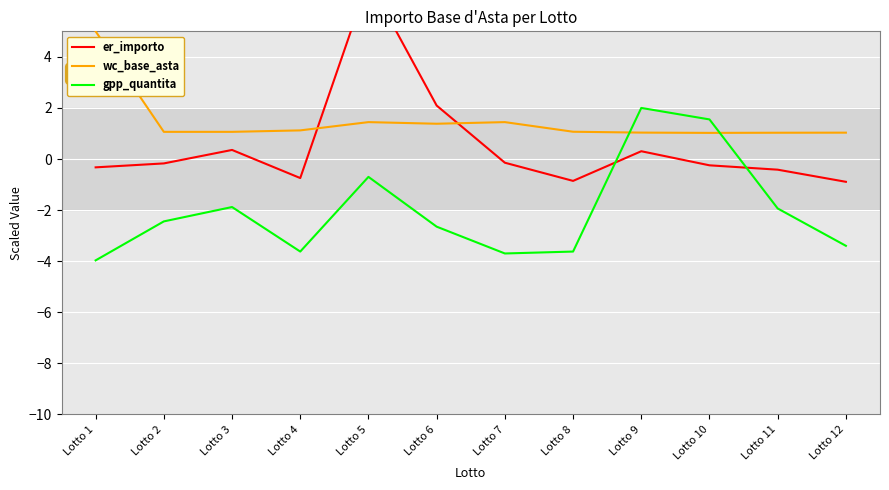

What is the difference between the maximum and second lowest values in the gpp_quantita series?

5.7